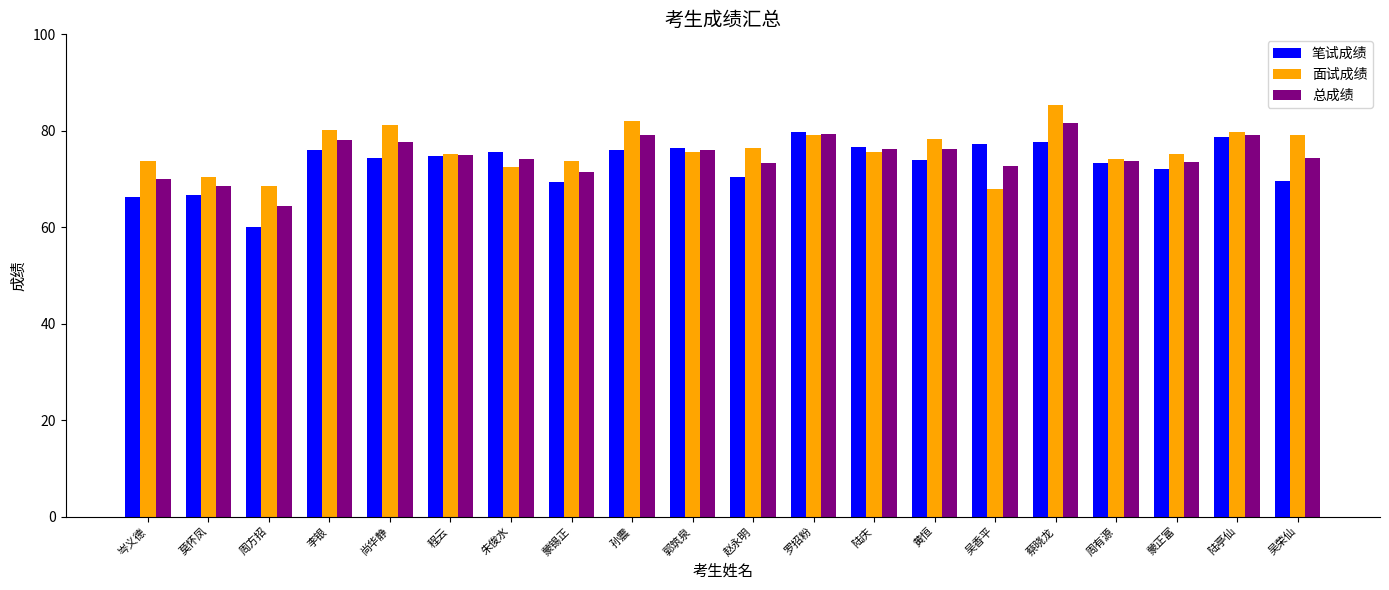

Is the value of 面试成绩 at 陆庆 greater than the value of 笔试成绩 at 周有源?

Yes